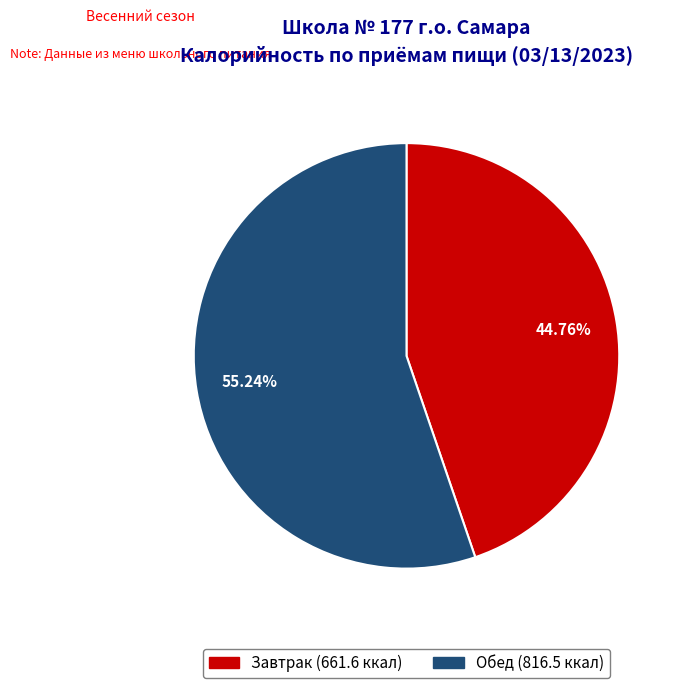

Is Обед the majority of the pie?

Yes